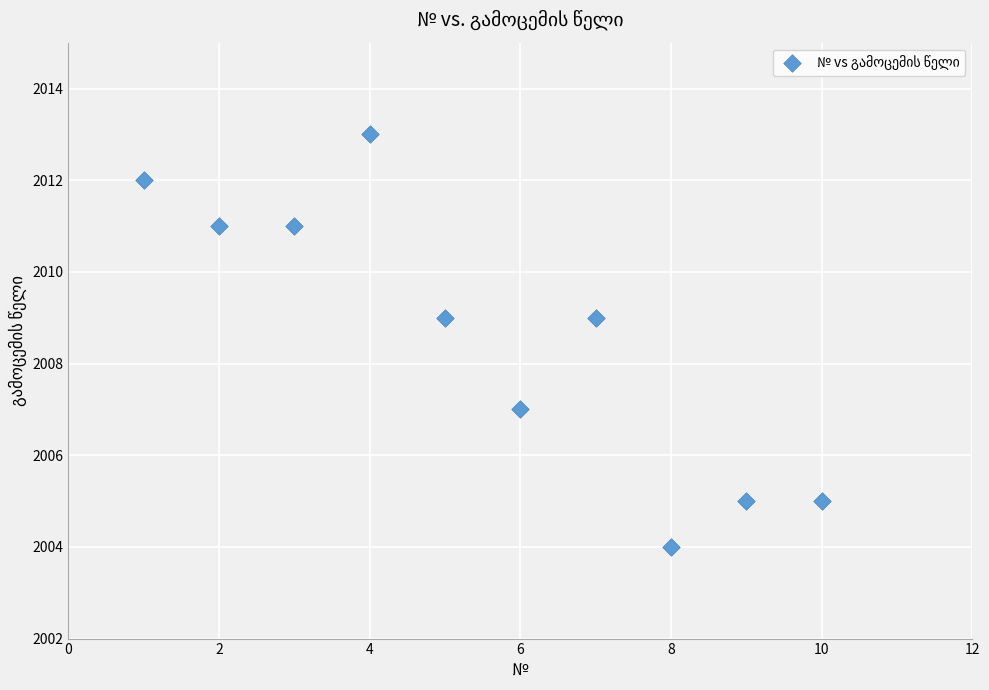

What is the average Y value?

2009